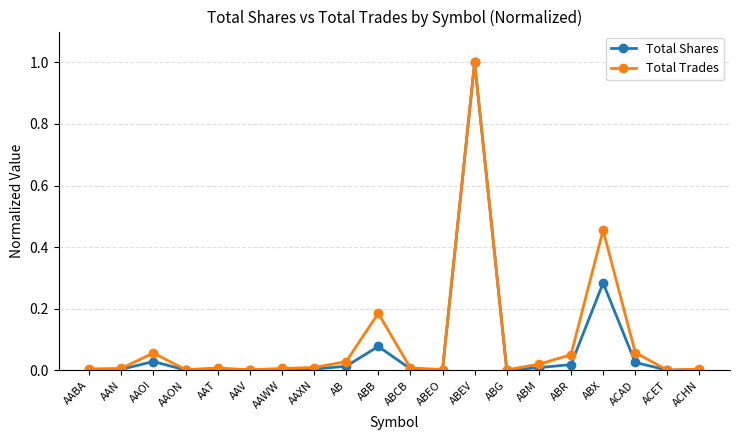

The Total Shares series shows 0.0 at ACHN. True or false?

True